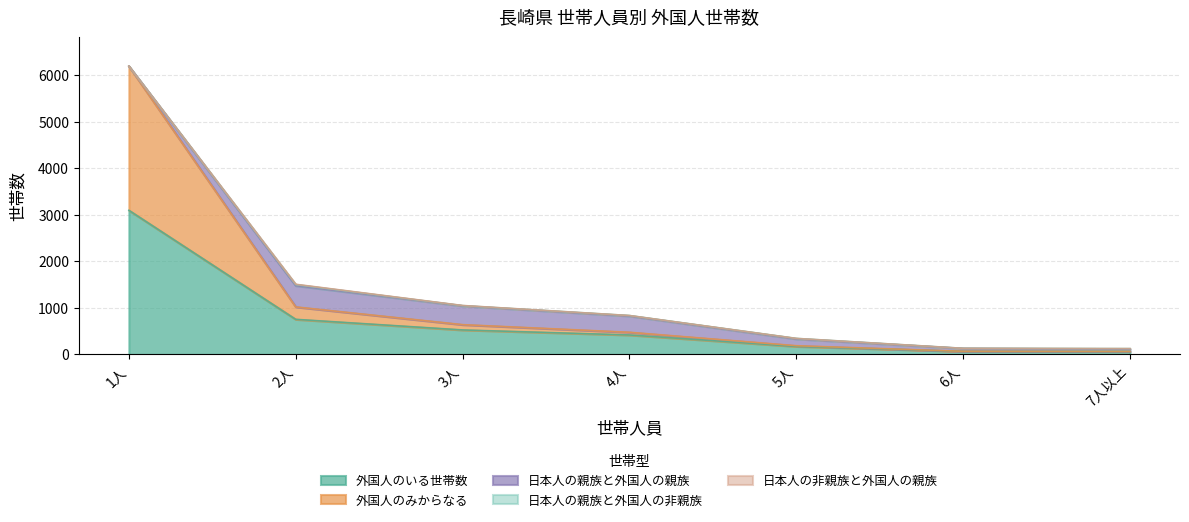

List the series in order of their peak value, lowest first.

日本人の非親族と外国人の親族, 日本人の親族と外国人の非親族, 日本人の親族と外国人の親族, 外国人のいる世帯数, 外国人のみからなる